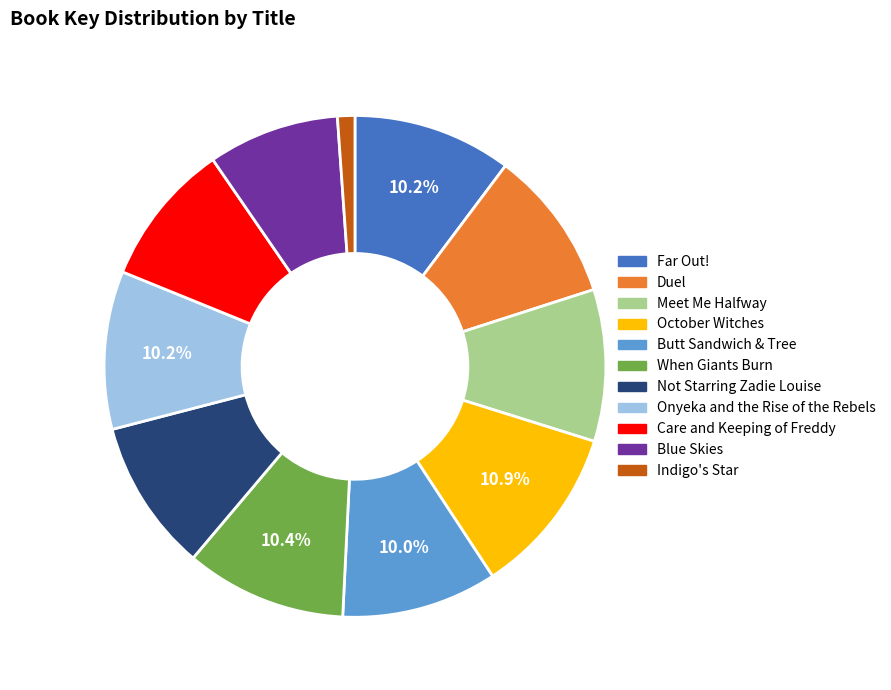

Approximately how many times larger is the value at Care and Keeping of Freddy compared to Meet Me Halfway?

0.9